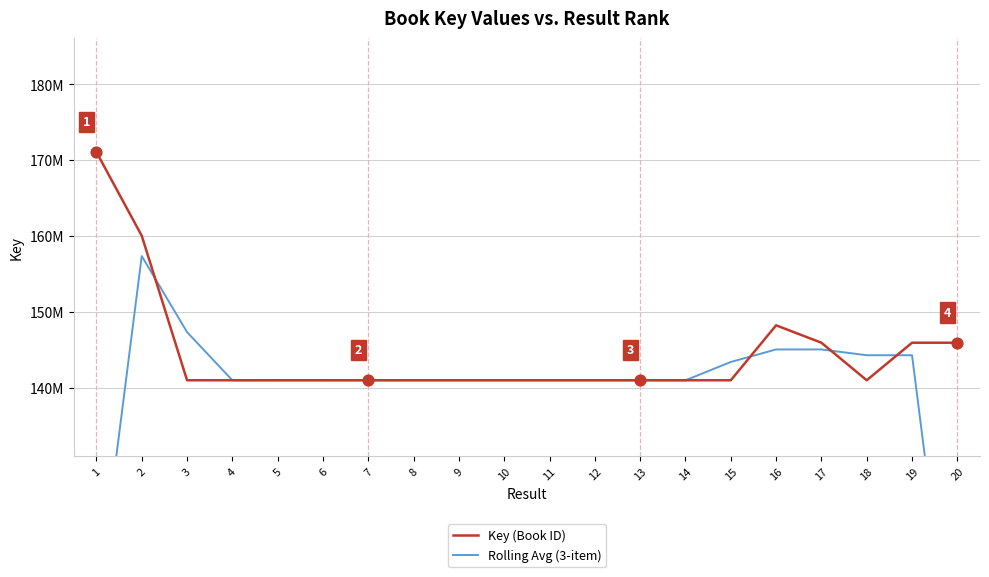

What are all the series names shown in the legend?

Key (Book ID), Rolling Avg (3-item)